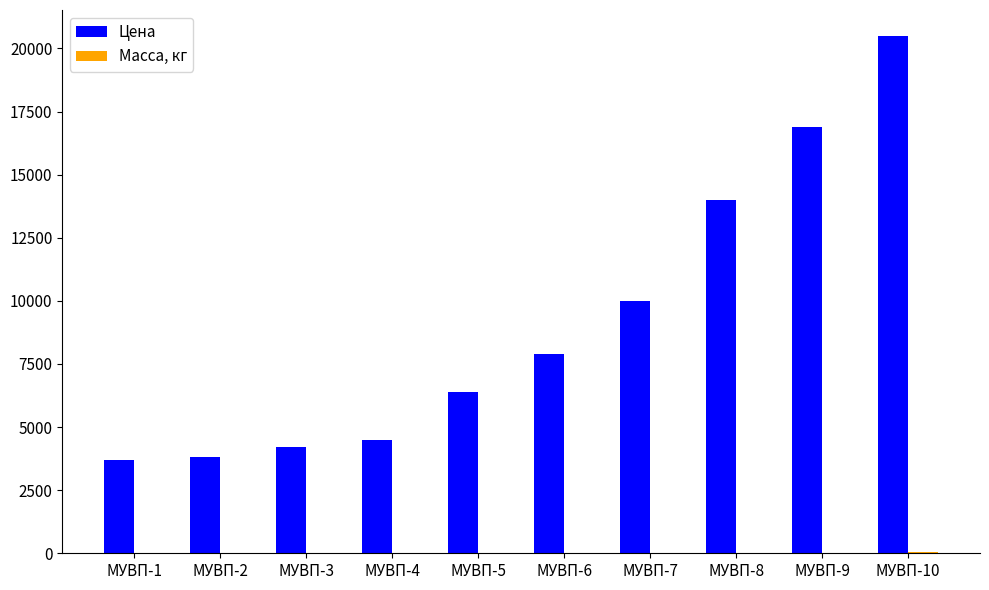

Between МУВП-4 and МУВП-8, which series saw the biggest shift?

Цена